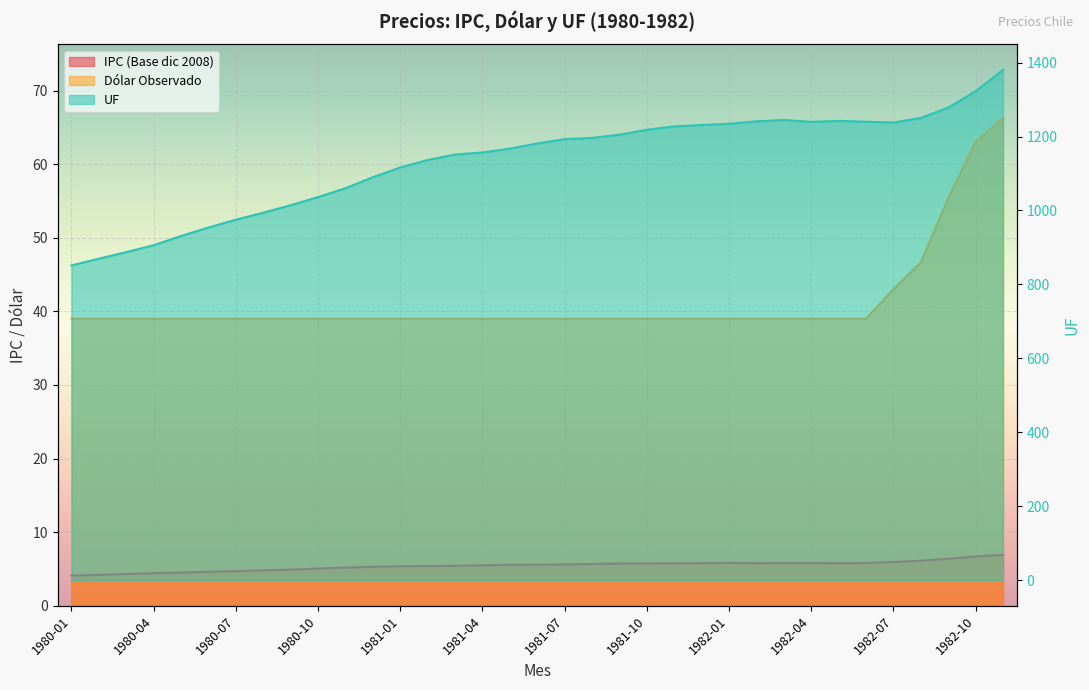

What is the difference between the highest and lowest values at 1982-10?

1315.8